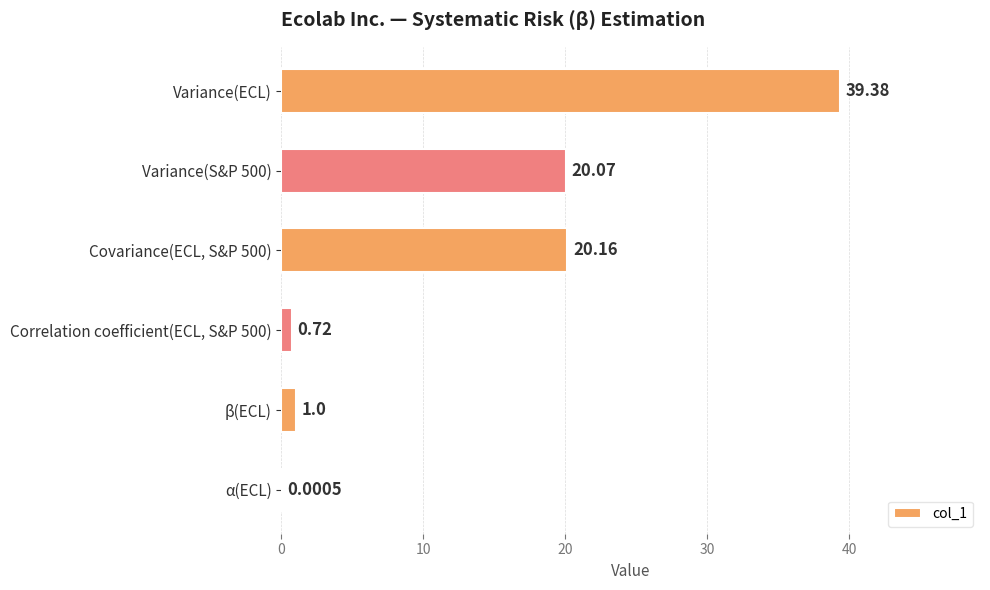

Which category has the highest value across all series?

Variance(ECL)